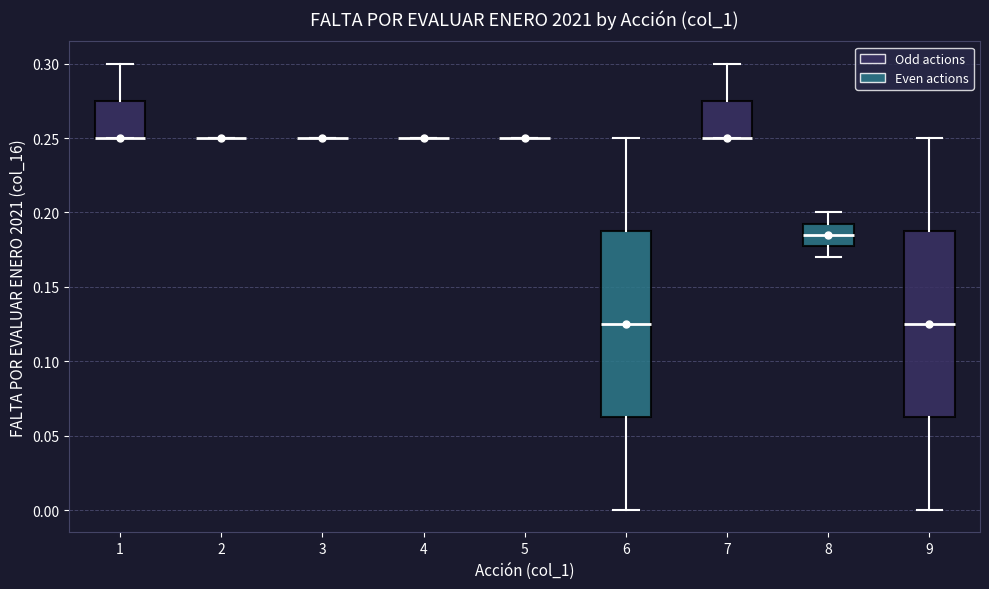

Reading left to right, transcribe this box plot: for each box, give where its median line is, the range the box spans, and where its two whiskers end, as read against the y-axis. The values are not printed on the chart, so give them approximately, as read against the axis.

1: median 0.250 (drawn on the box's lower edge), box 0.250 to 0.275, whiskers 0.250 to 0.300
2: box collapsed to a line at 0.250, whiskers 0.250 to 0.250
3: box collapsed to a line at 0.250, whiskers 0.250 to 0.250
4: box collapsed to a line at 0.250, whiskers 0.250 to 0.250
5: box collapsed to a line at 0.250, whiskers 0.250 to 0.250
6: median 0.125, box 0.065 to 0.190, whiskers 0.000 to 0.250
7: median 0.250 (drawn on the box's lower edge), box 0.250 to 0.275, whiskers 0.250 to 0.300
8: median 0.185, box 0.180 to 0.195, whiskers 0.170 to 0.200
9: median 0.125, box 0.065 to 0.190, whiskers 0.000 to 0.250